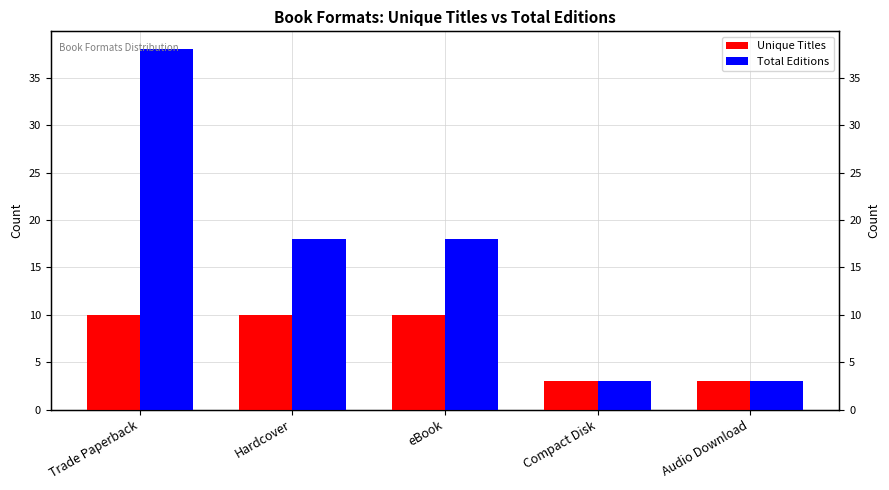

Is it true that Total Editions equals 38 at Trade Paperback?

True